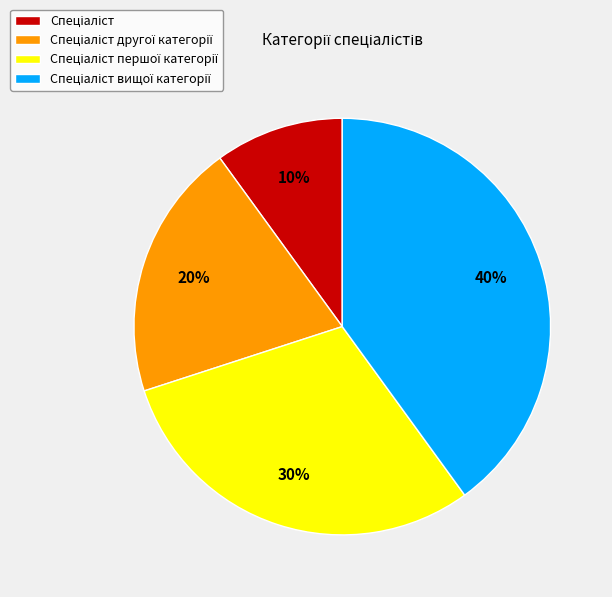

To the nearest percent, what is the average slice percentage?

25%